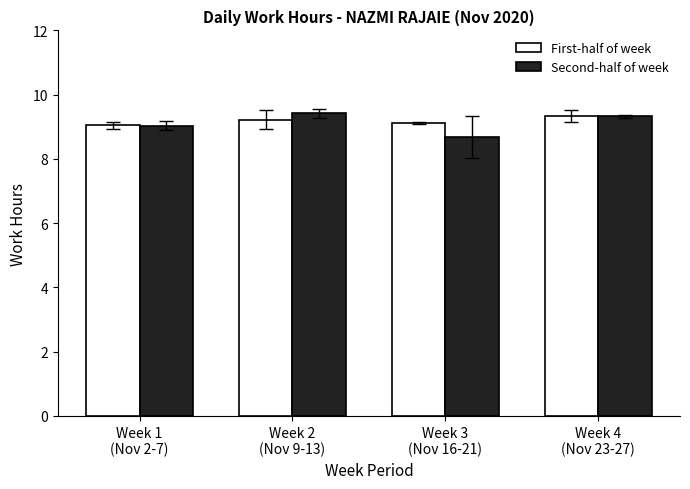

Which series has the largest range (max minus min)?

Second-half of week